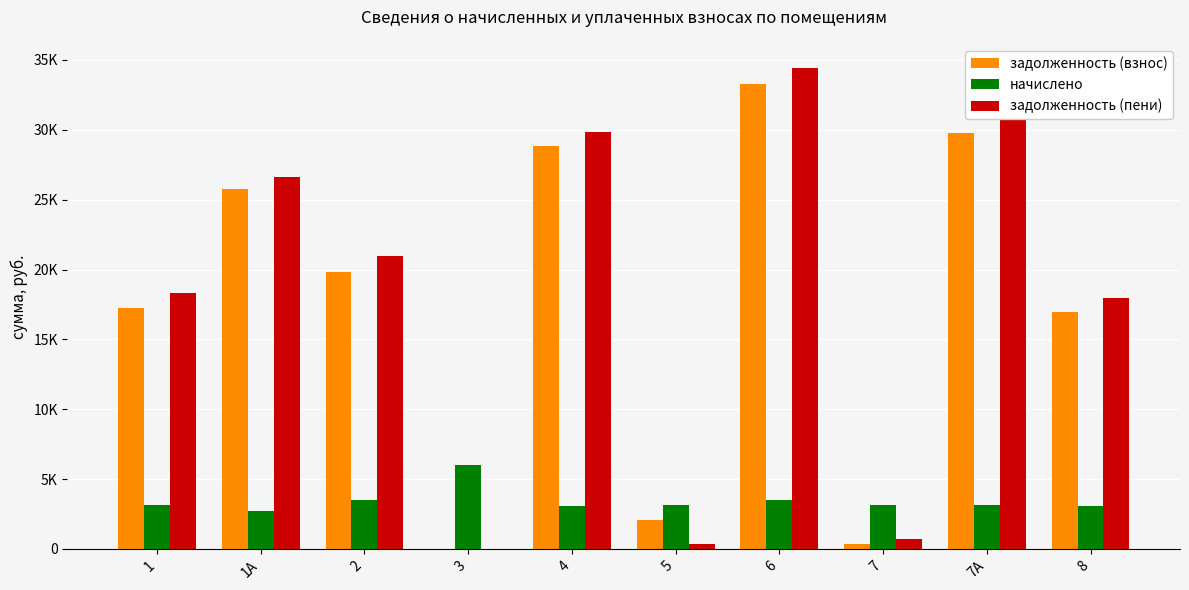

What is the value of the начислено bar at the 10th from the left?

3067.2